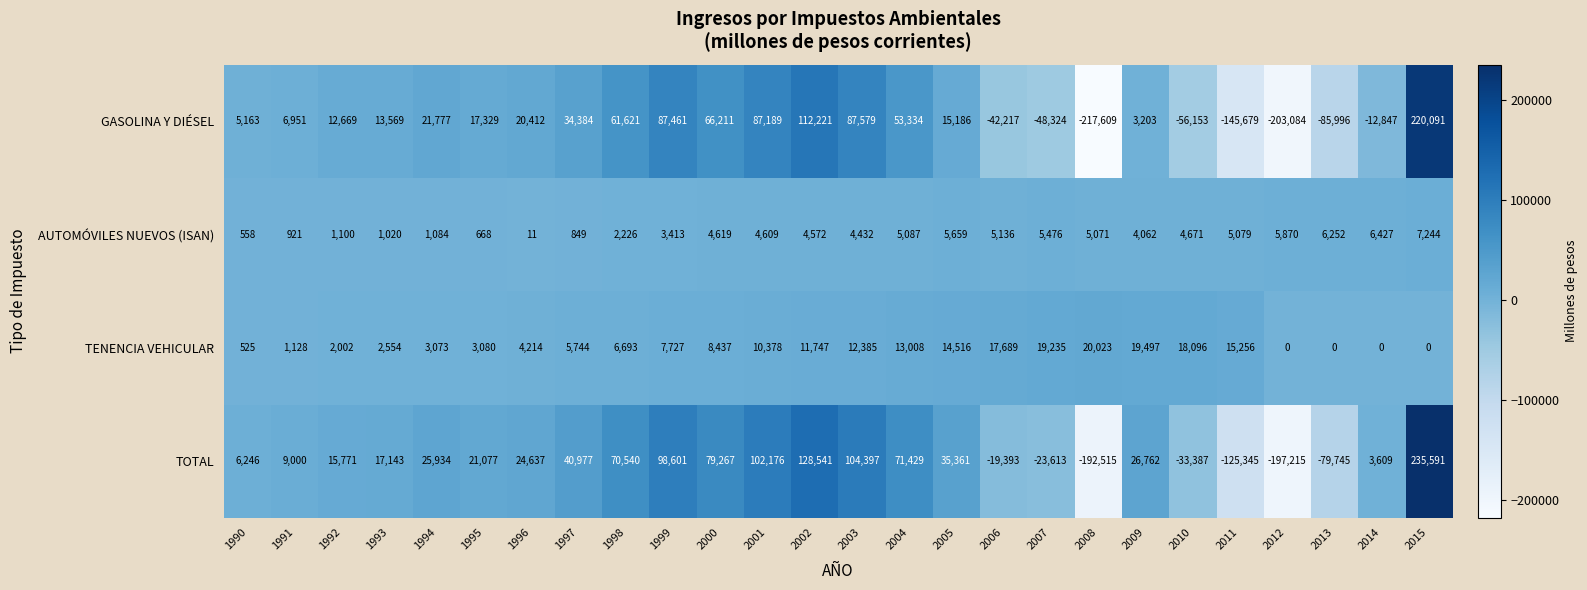

Which series has the largest total across all categories?

TOTAL